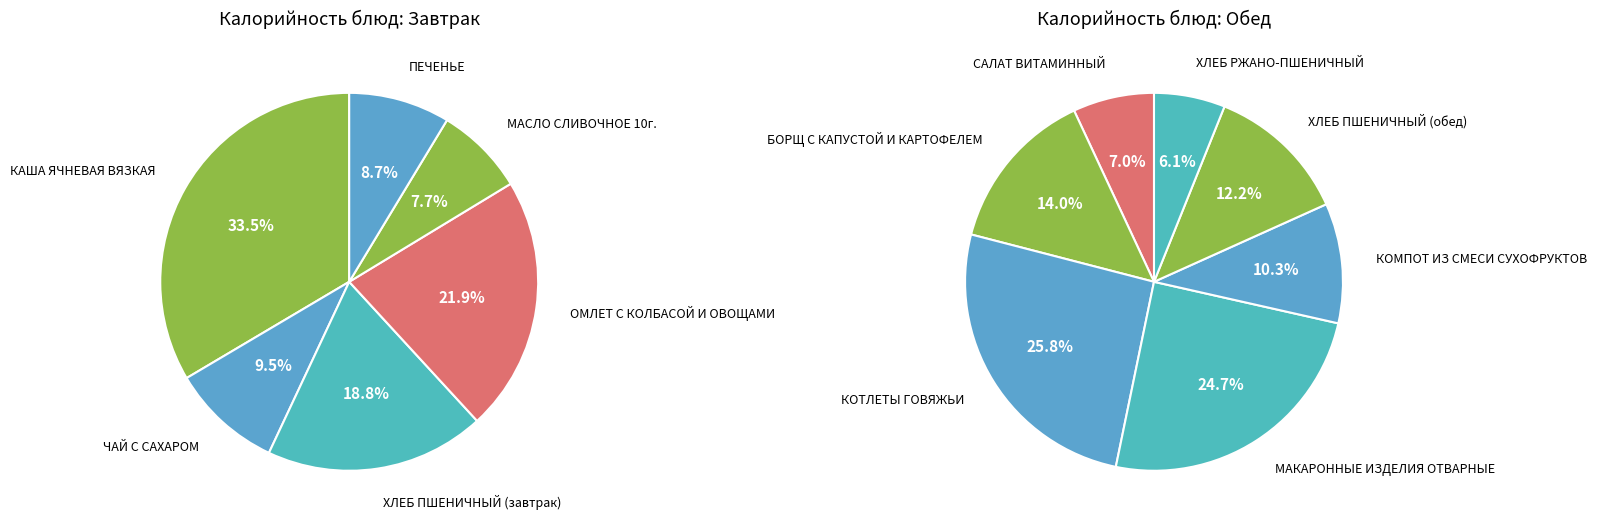

To the nearest percent, what percentage of the pie is ХЛЕБ ПШЕНИЧНЫЙ (завтрак)?

19%